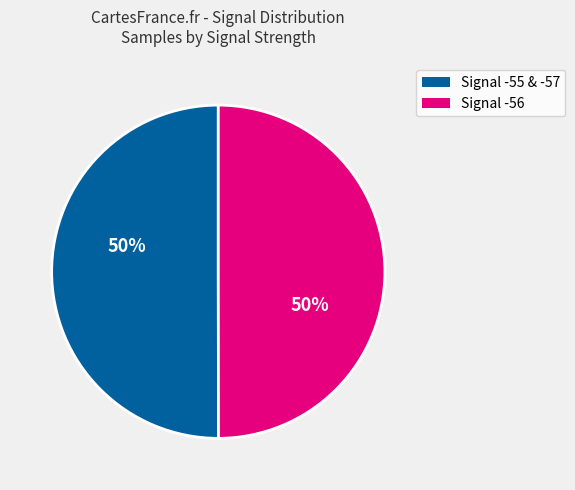

To the nearest percent, what is the average slice percentage?

50%